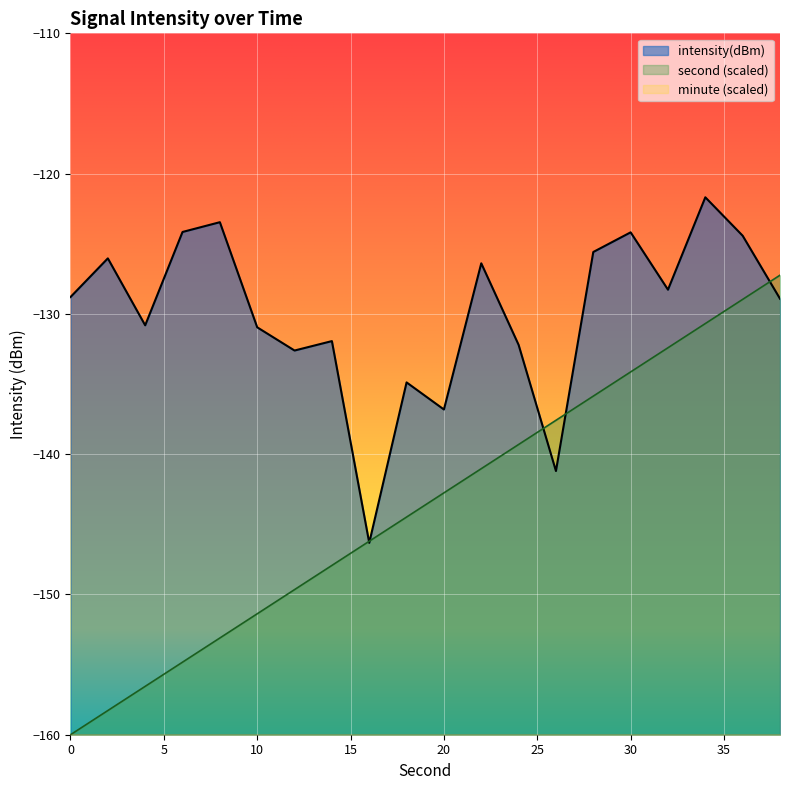

How many values in the second series are below -142?

11